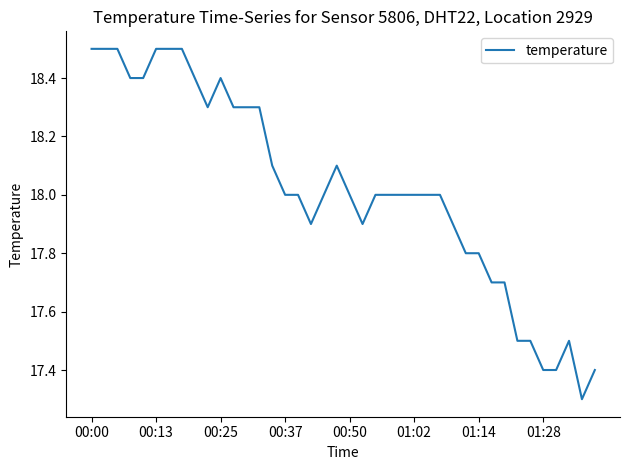

What is the difference between the maximum and minimum values?

1.2